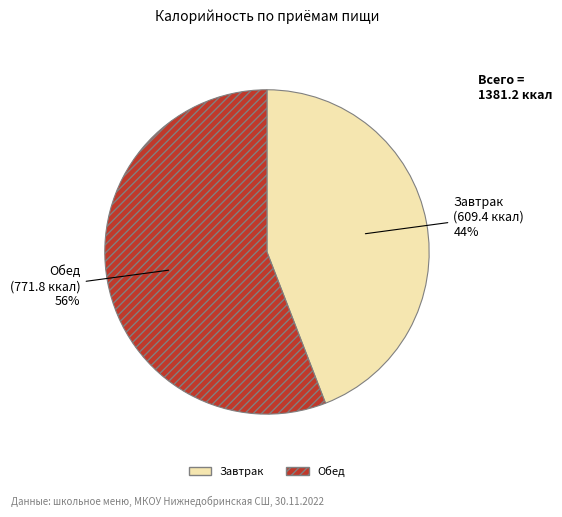

What percentage is the Обед slice, to the nearest percent?

56%